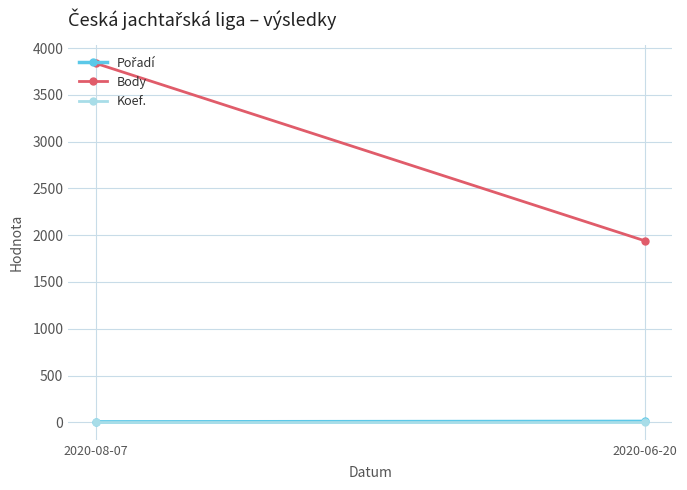

What is the label of the 2nd point from the left?

2020-06-20